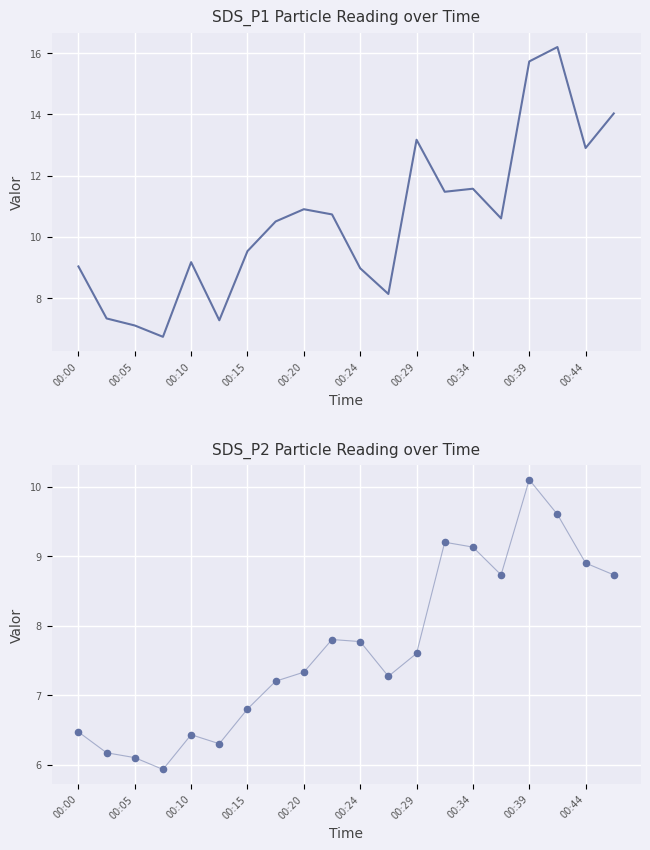

Which series has the widest spread of Y values?

SDS_P1